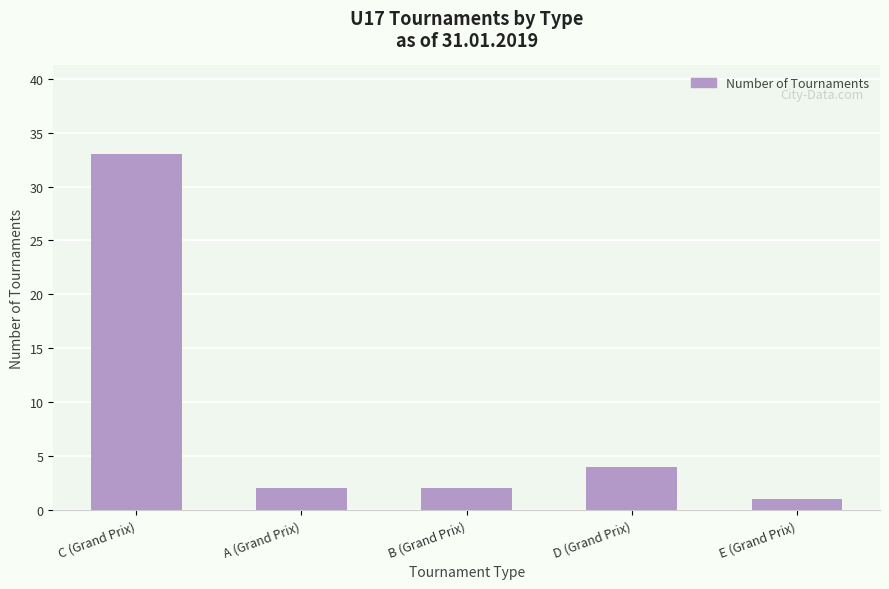

Reading left to right, extract all data points from this chart.

33	2	2	4	1